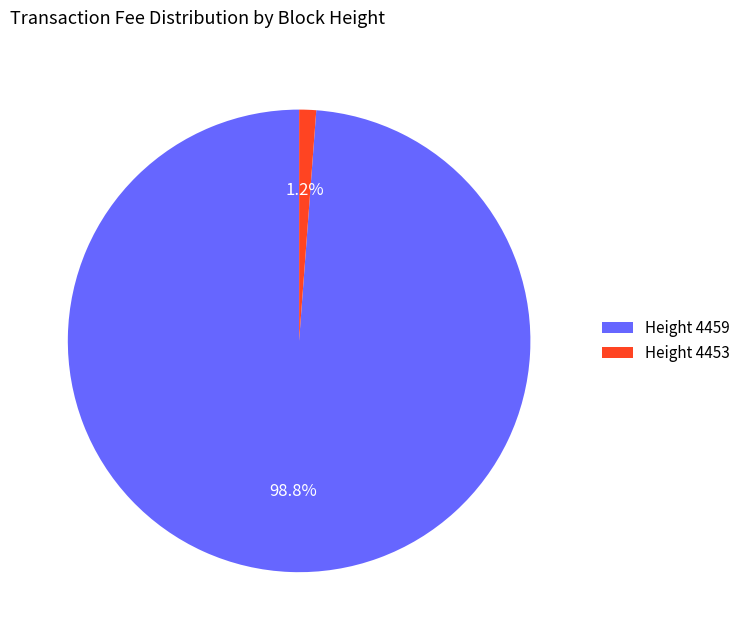

Rank the categories by value from lowest to highest.

Height 4453, Height 4459